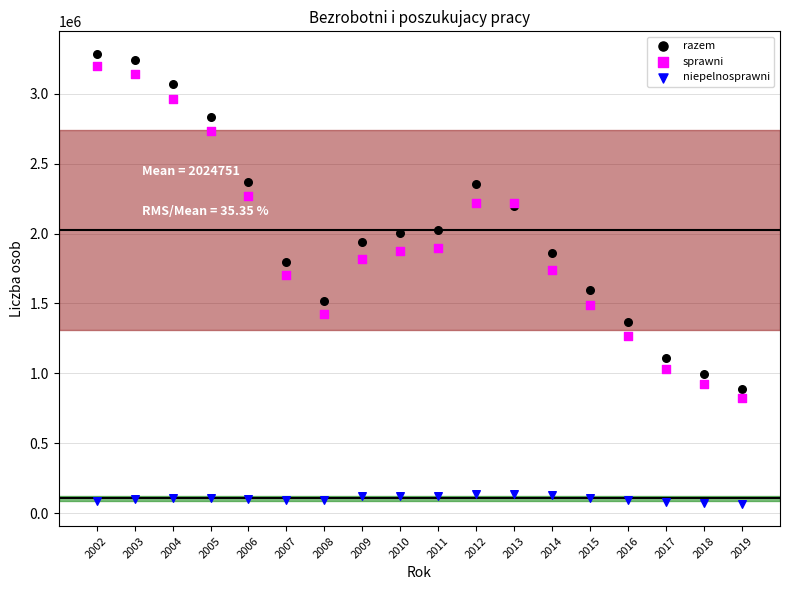

What is the X range (max minus min) for the scatter plot?

17